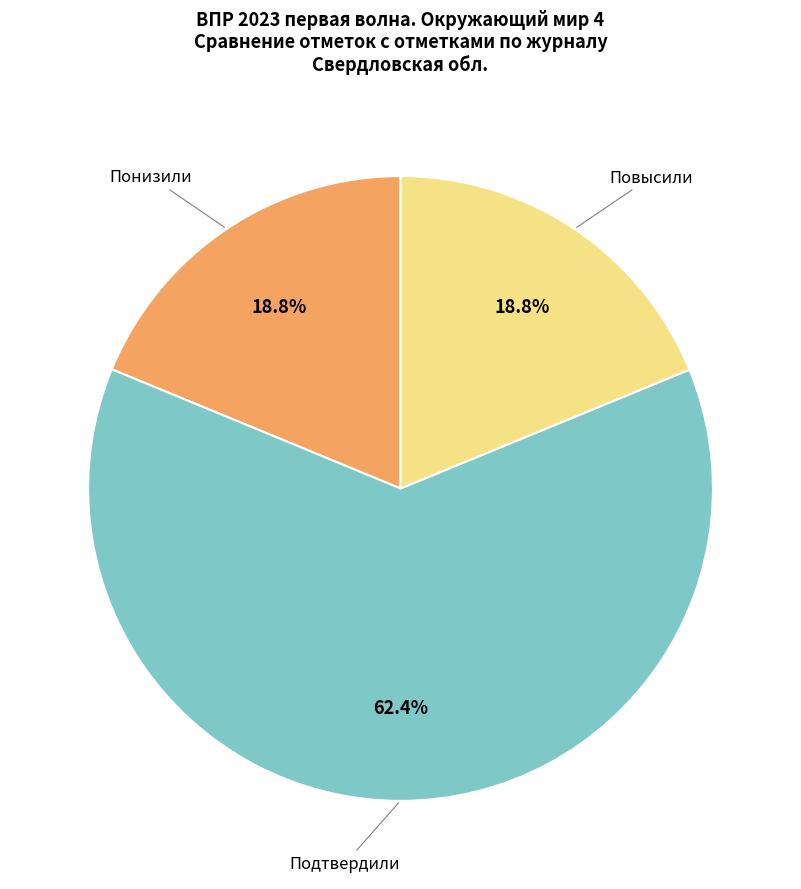

Is there any slice that represents more than half of the pie?

Yes